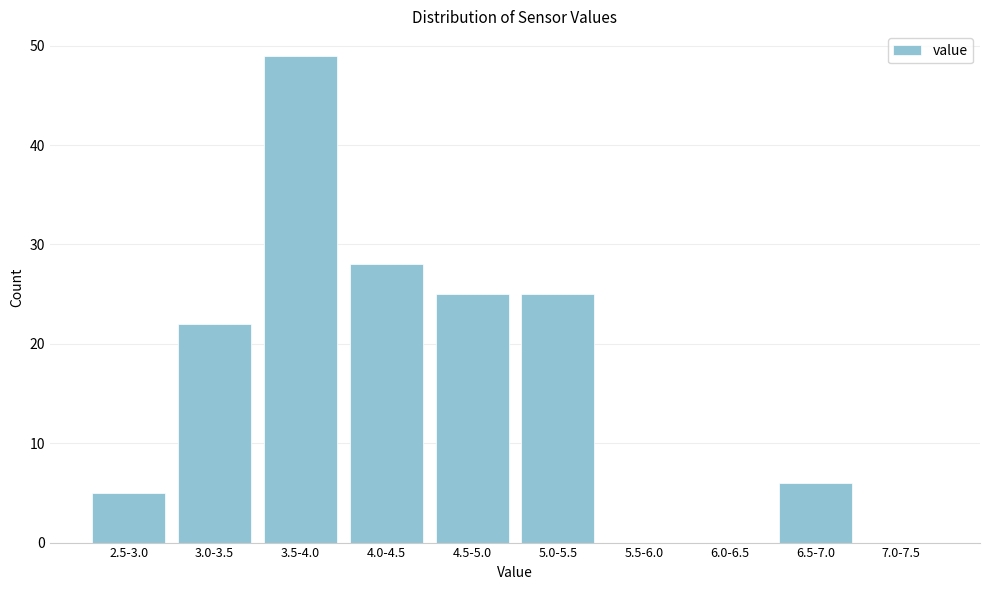

Reading right to left, transcribe all the data shown in this chart.

7.0-7.5=0	6.5-7.0=6	6.0-6.5=0	5.5-6.0=0	5.0-5.5=25	4.5-5.0=25	4.0-4.5=28	3.5-4.0=49	3.0-3.5=22	2.5-3.0=5